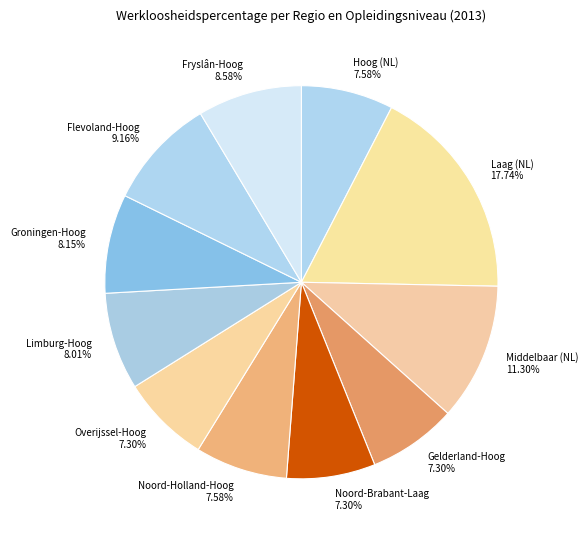

Combined, do Gelderland-Hoog and Groningen-Hoog account for over 50%?

No